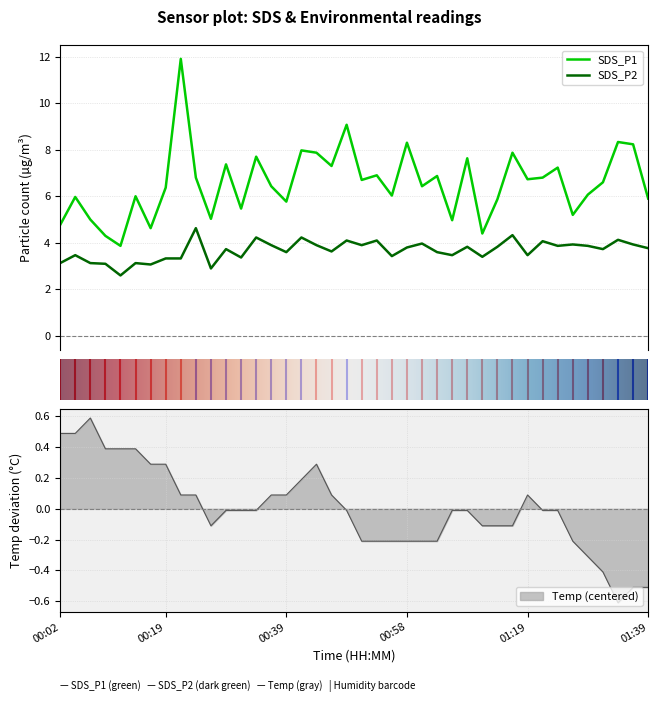

The SDS_P1 series shows 8.3 at 01:34. True or false?

True